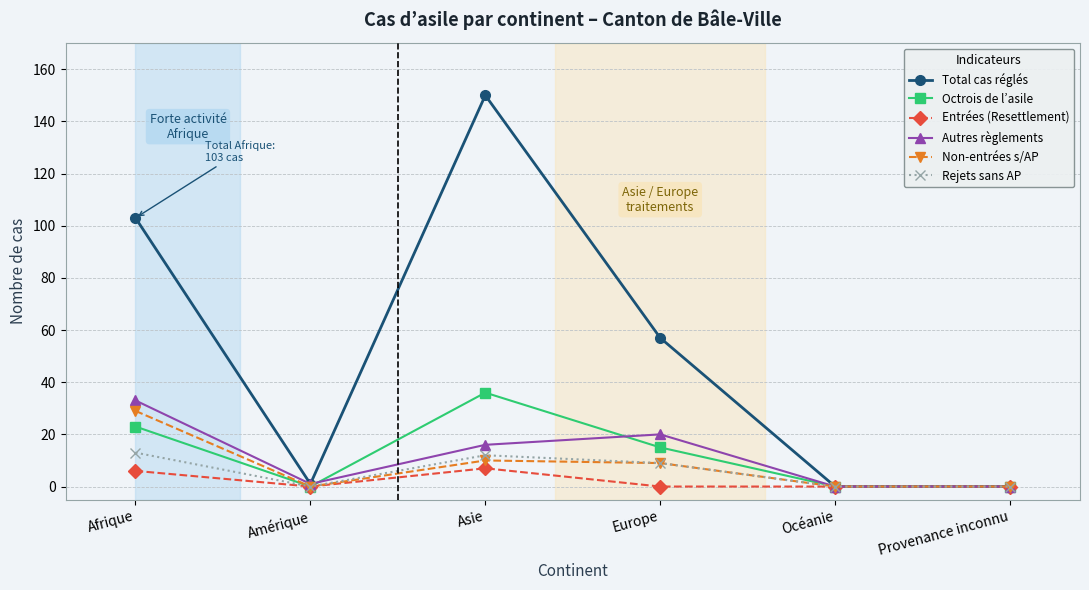

At which category does the chart reach its peak across all series?

Asie